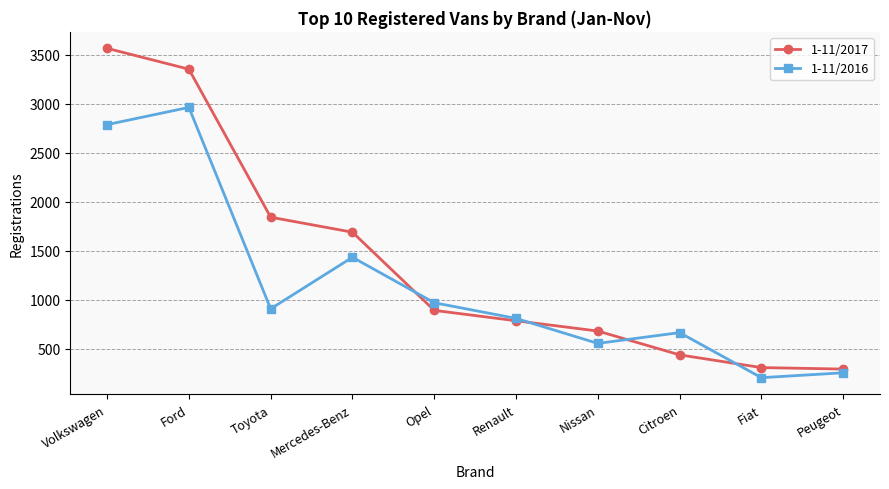

Which series ends up on top after the final intersection of 1-11/2016 and 1-11/2017?

1-11/2017